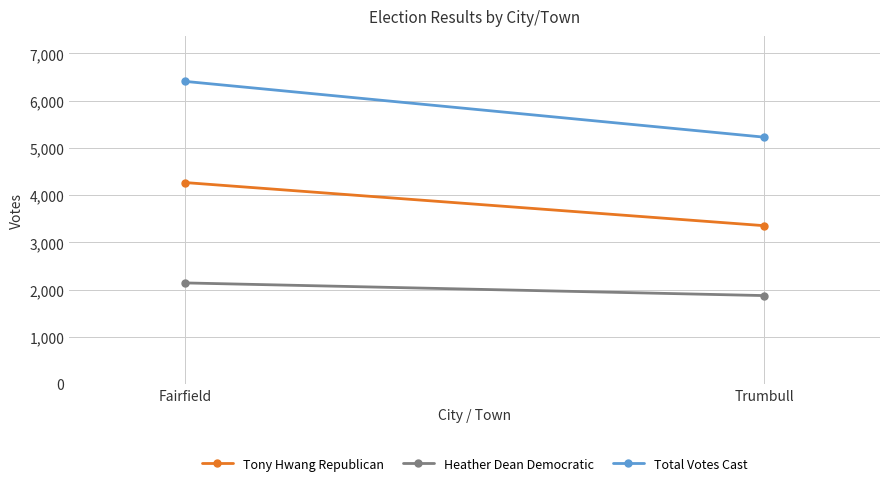

Reading left to right, transcribe all the data shown in this chart.

Tony Hwang Republican: 4267	3354
Heather Dean Democratic: 2142	1874
Total Votes Cast: 6409	5228